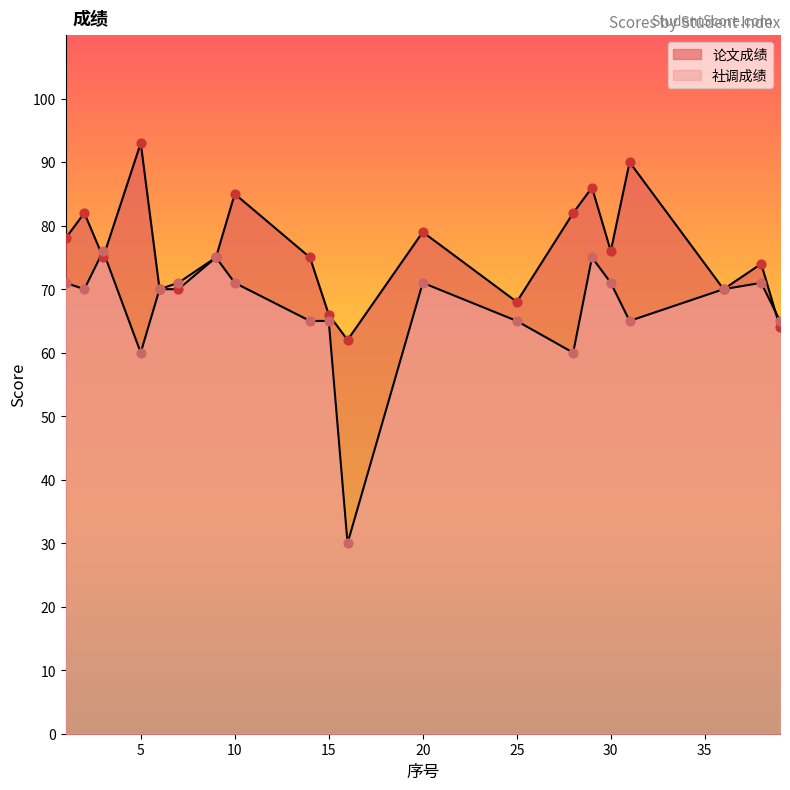

What is the total value across all series at 2?

152